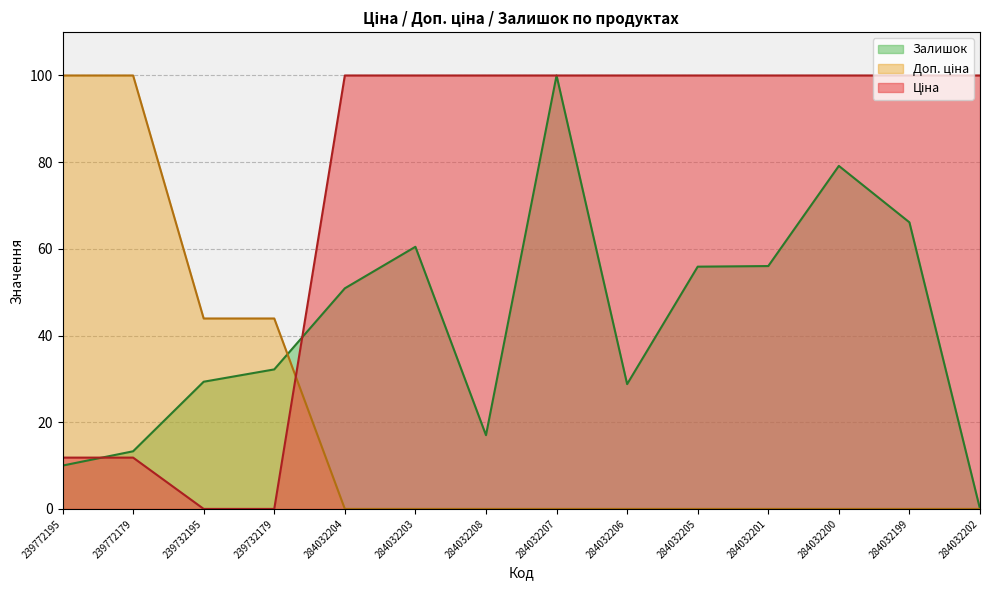

What is the spread (max minus min) of values at 284032203?

100.0